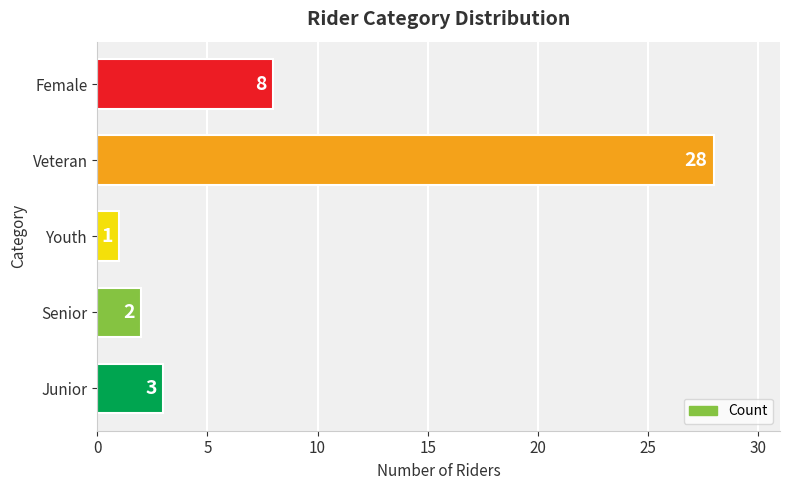

What is the sum of the values at Junior and Senior?

5